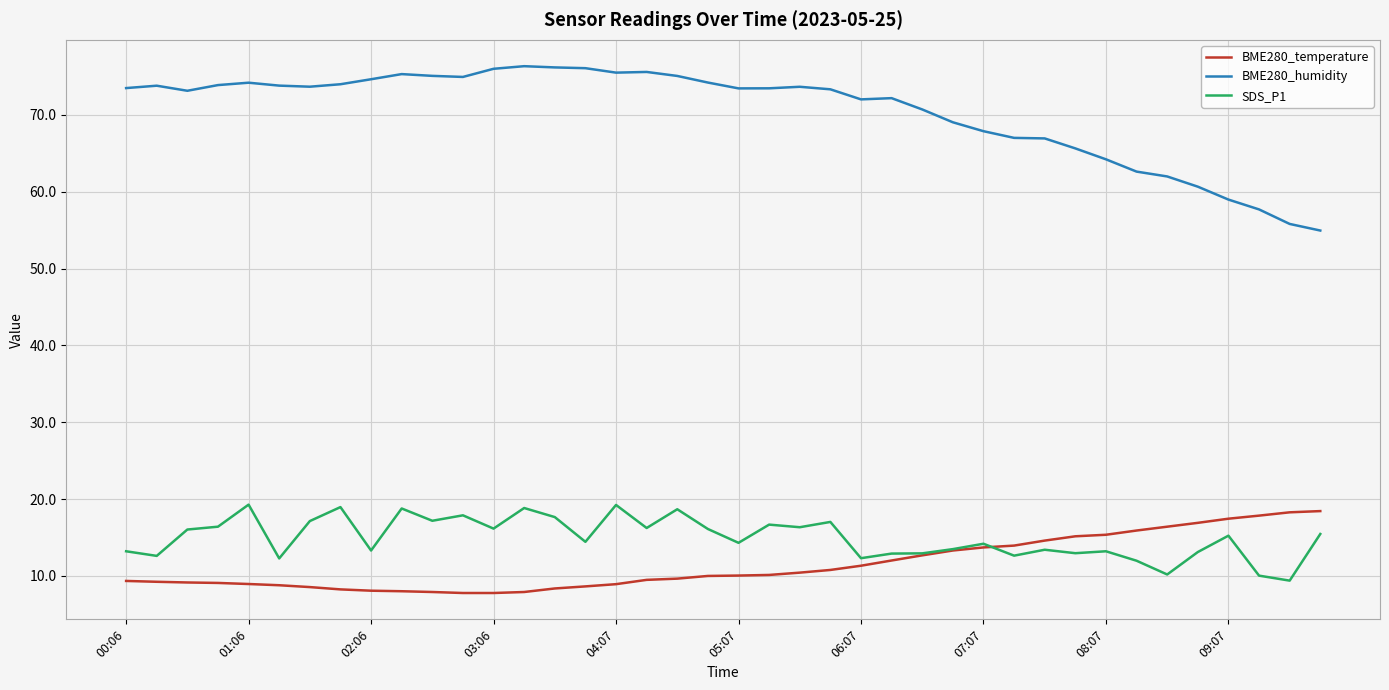

Which series has the widest spread of values?

BME280_humidity